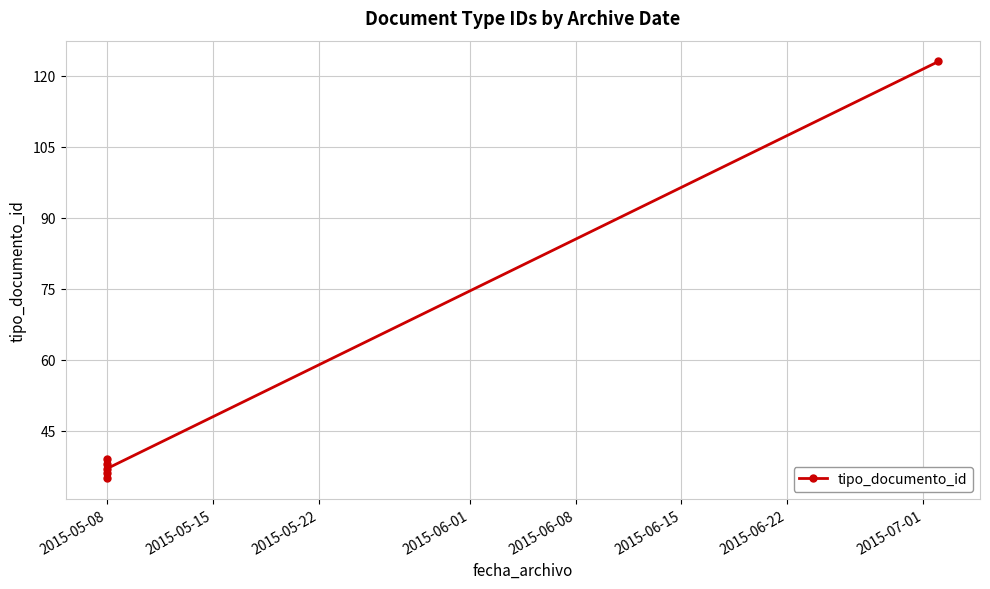

Reading left to right, what are all the values shown in this chart?

35	38	36	39	37	123